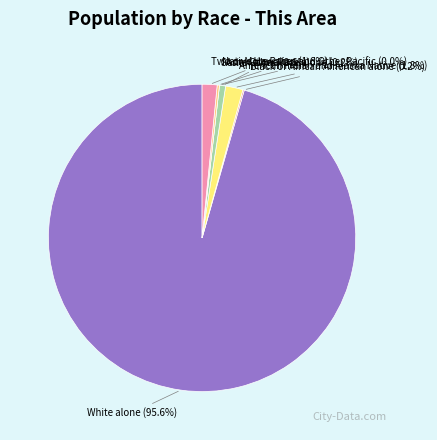

Count the number of slices in the pie.

7